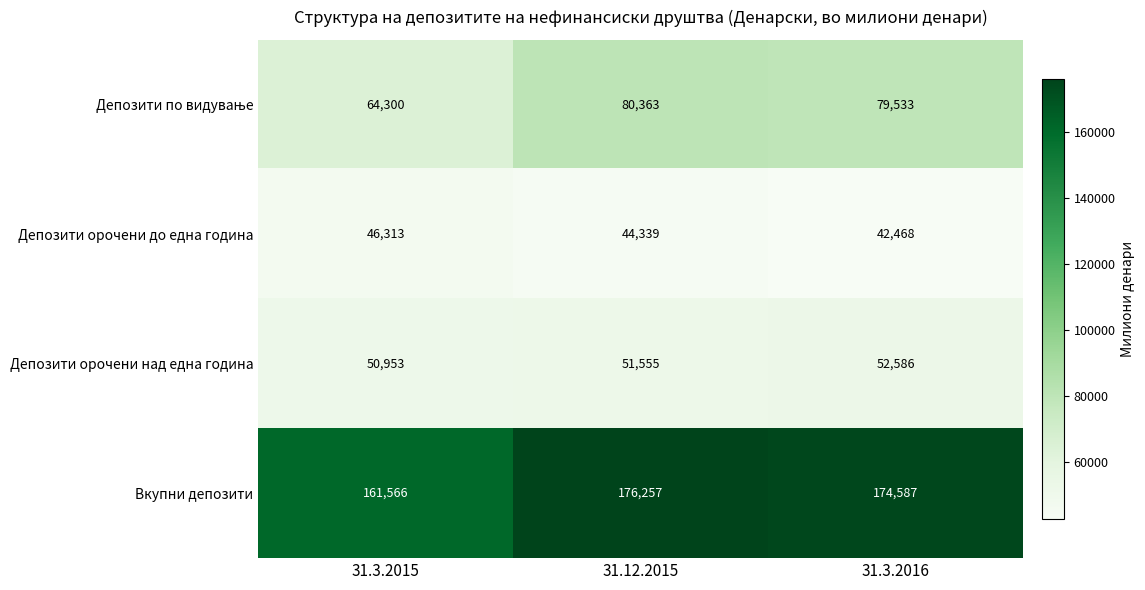

Is it true that Депозити орочени над една година equals 25626 at 31.12.2015?

False